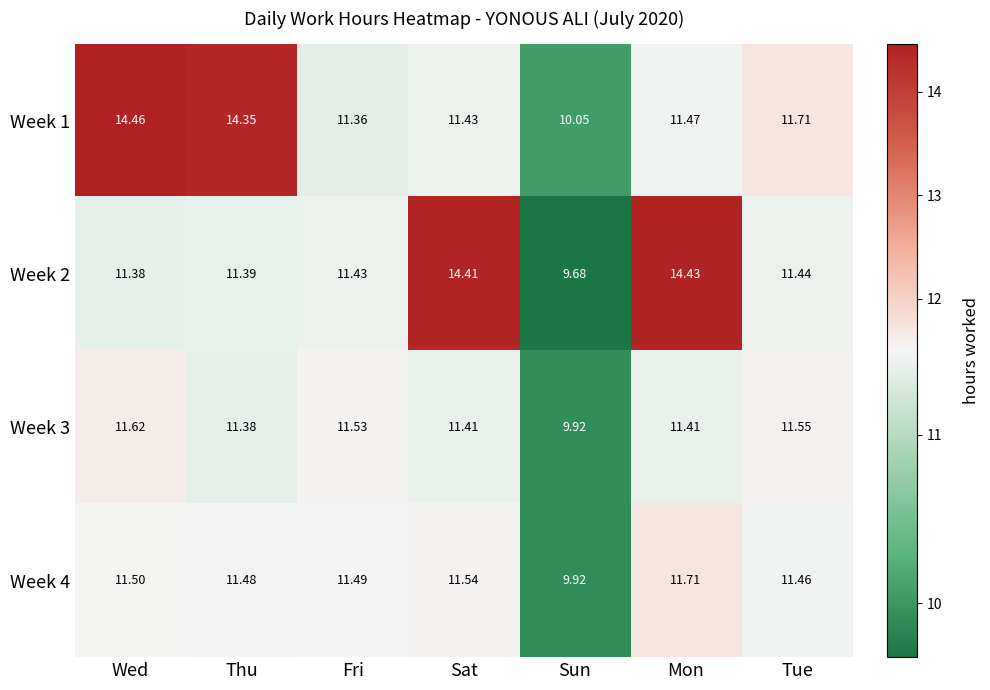

Is the value of Week 2 at Wed greater than the value of Week 3 at Wed?

No